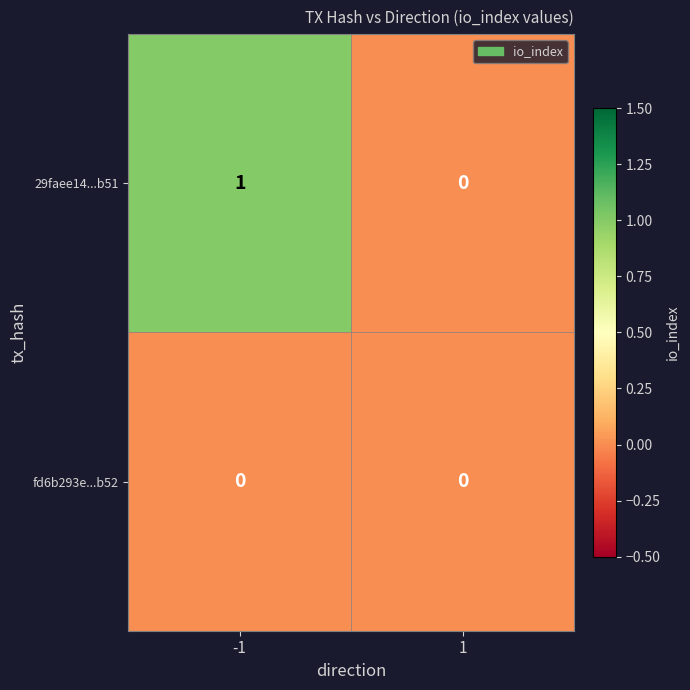

List the labels in order of 29faee14...b51 value, smallest first.

1, -1